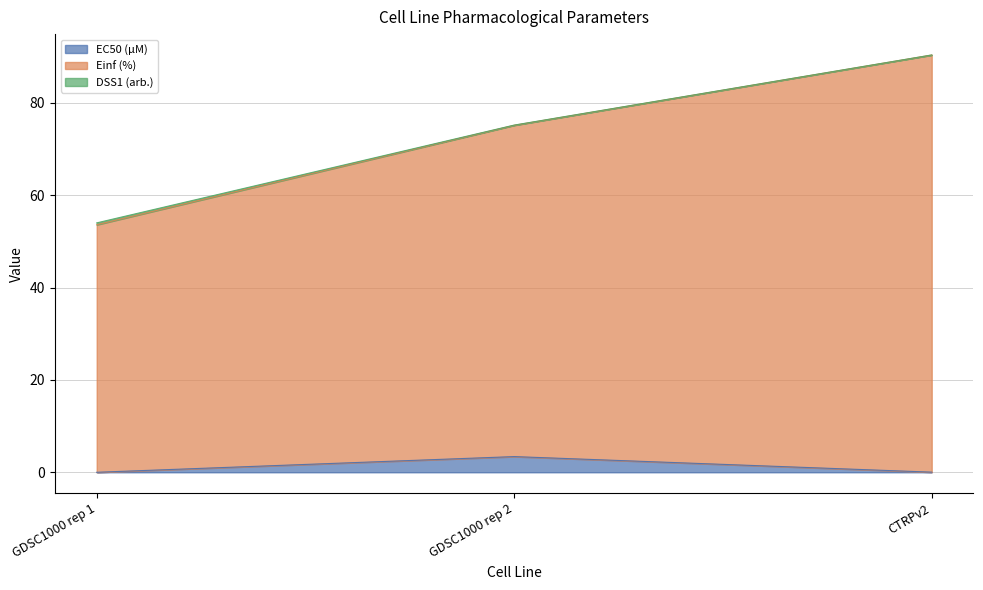

At which category is the sum across all series the highest?

CTRPv2